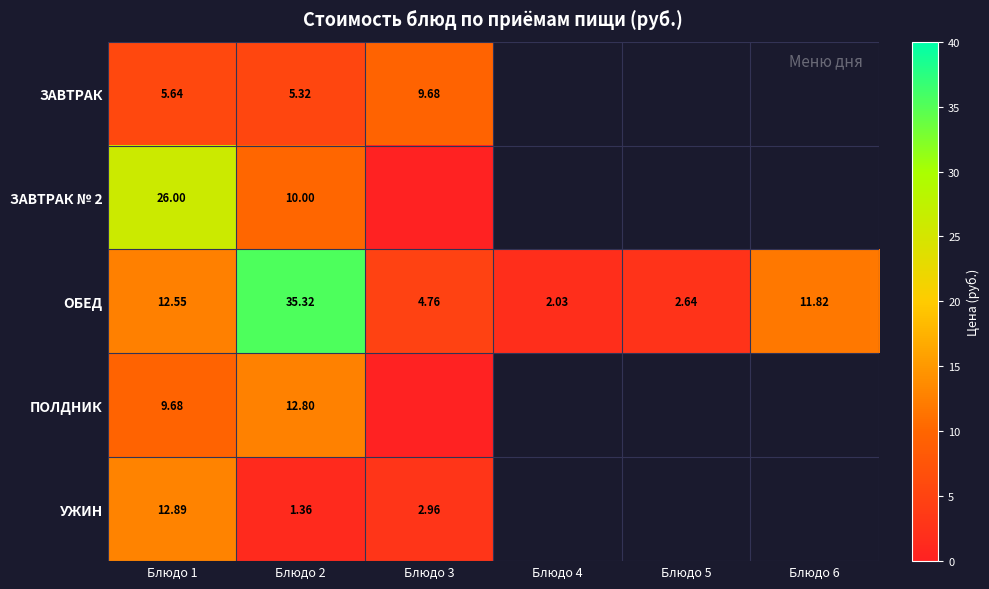

What is the sum of all ОБЕД values?

69.1